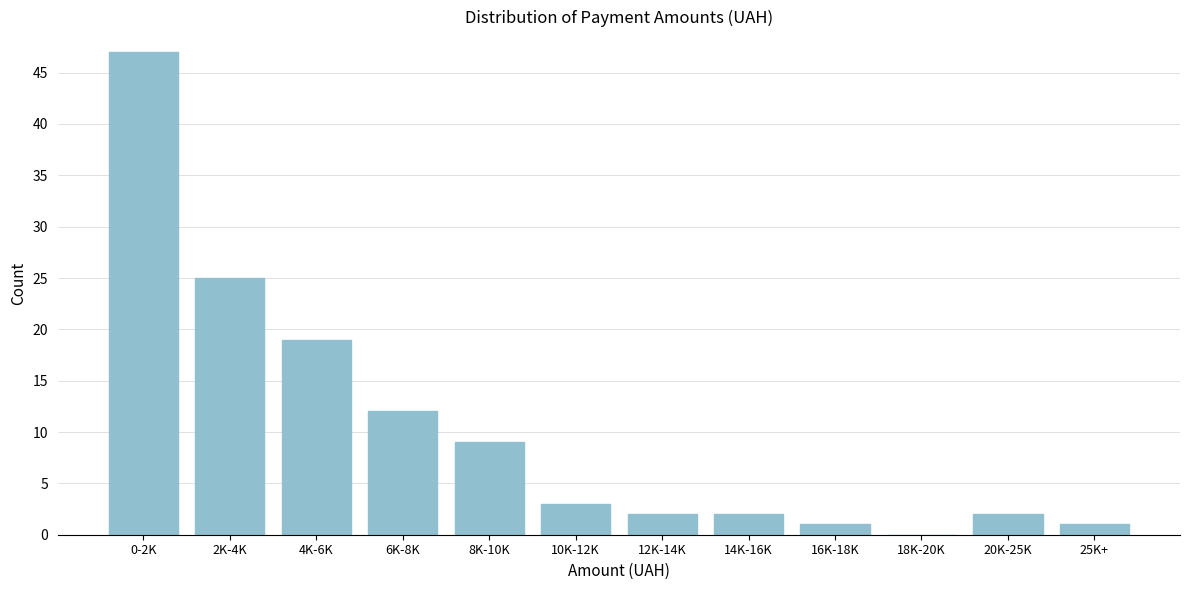

Reading left to right, what are all the values shown in this chart?

0-2K=47	2K-4K=25	4K-6K=19	6K-8K=12	8K-10K=9	10K-12K=3	12K-14K=2	14K-16K=2	16K-18K=1	18K-20K=0	20K-25K=2	25K+=1